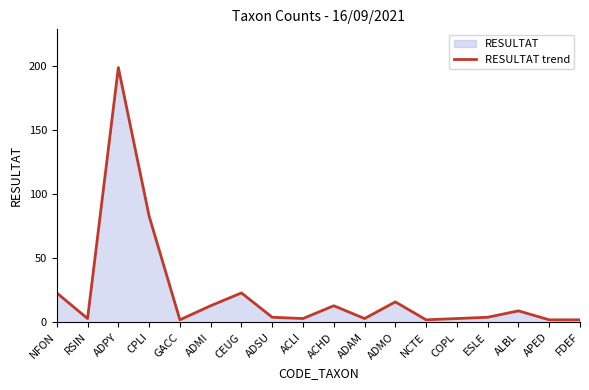

Reading left to right, extract all data points from this chart.

23	3	199	83	2	13	23	4	3	13	3	16	2	3	4	9	2	2